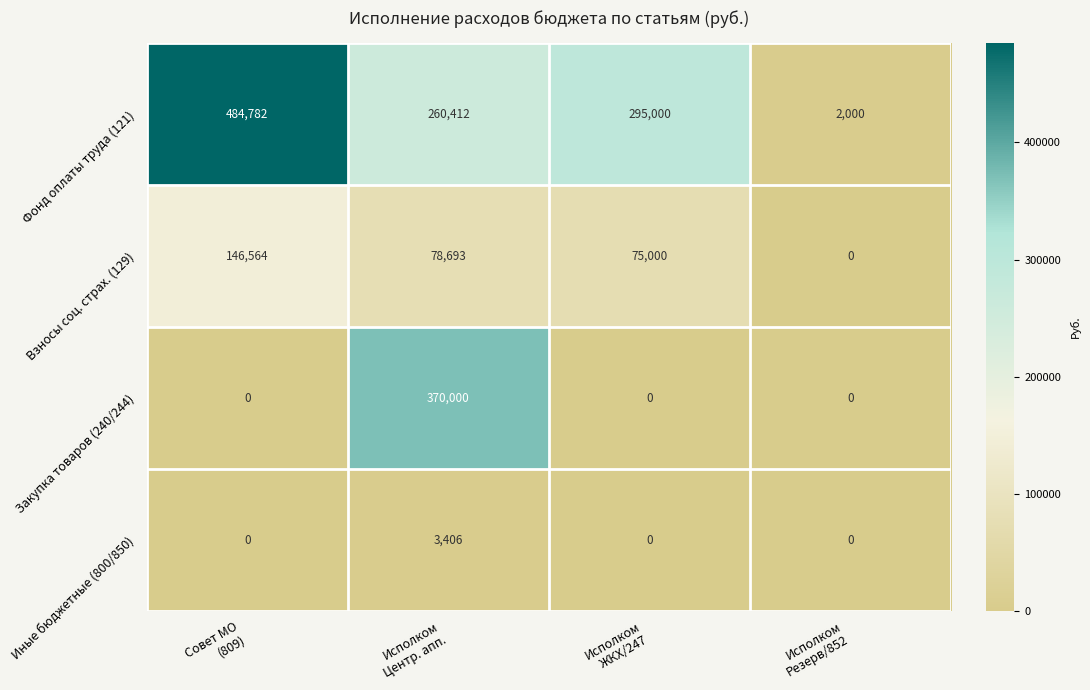

What is the sum of all Фонд оплаты труда (121) values?

1042194